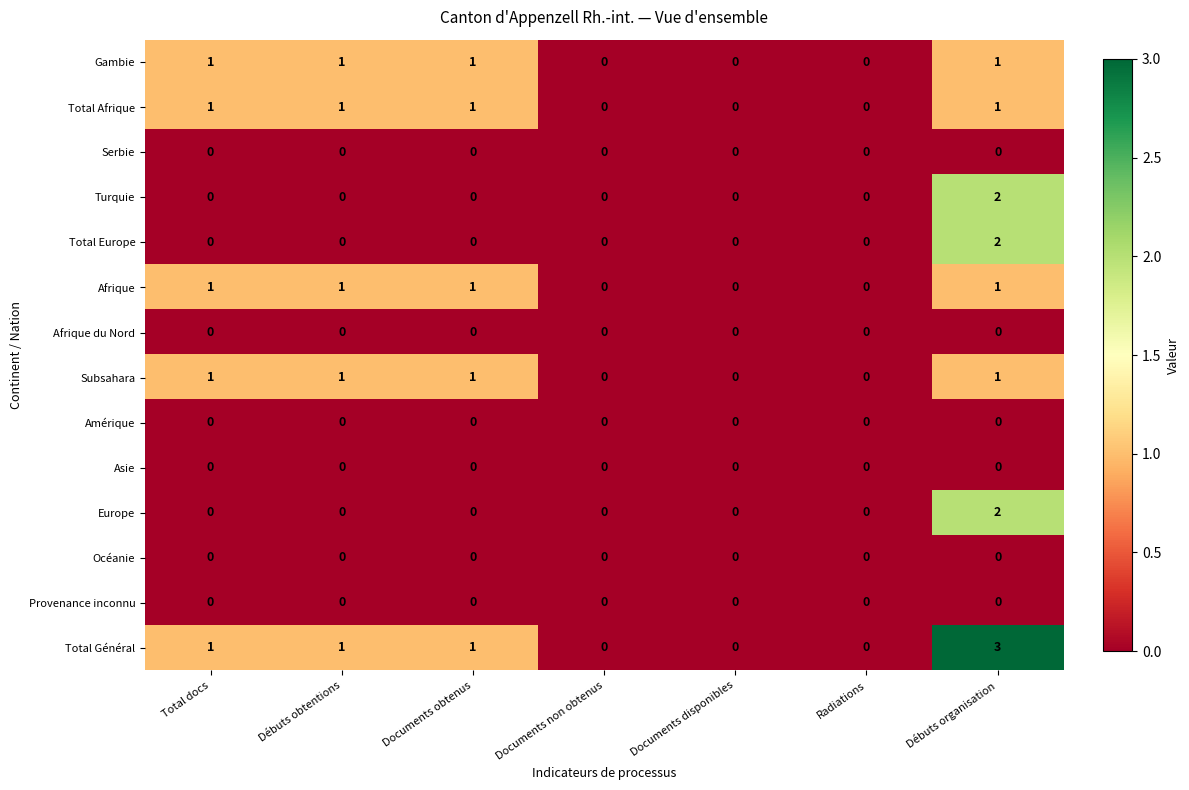

How many Turquie values are between 0 and 1?

6